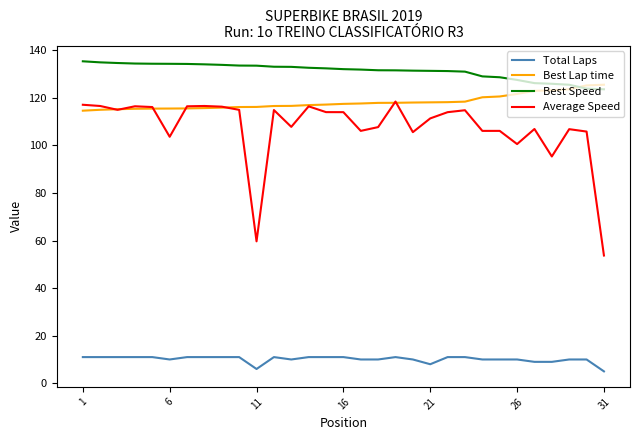

True or false: Best Speed and Total Laps cross at least once.

False